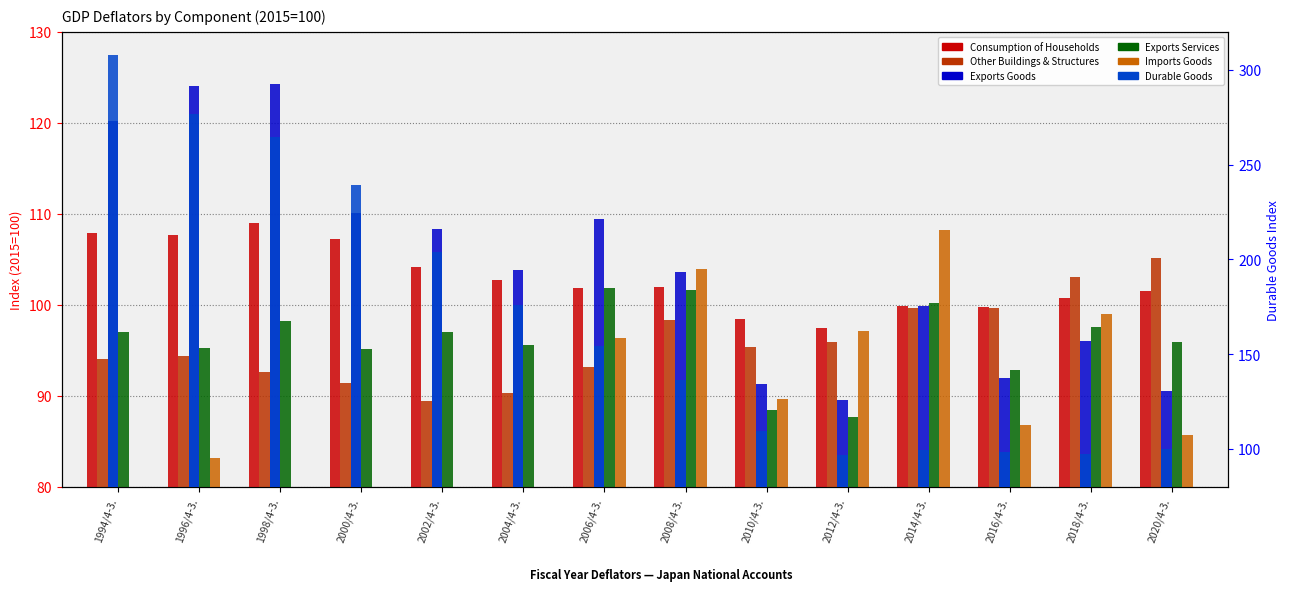

What is the label of the 2nd bar from the right?

2018/4-3.